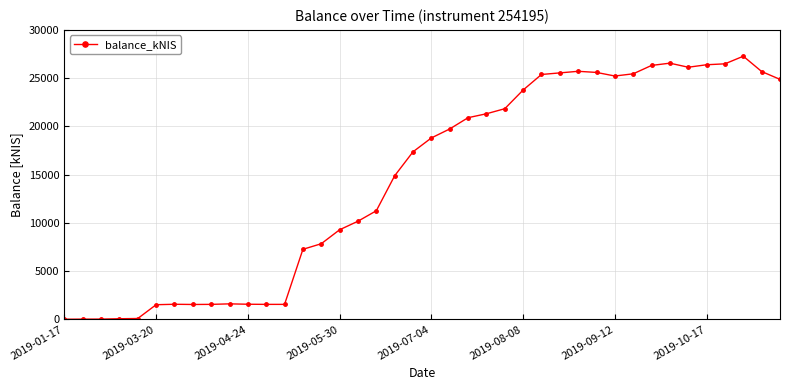

True or false: the data has more than 0 interior local peaks.

True